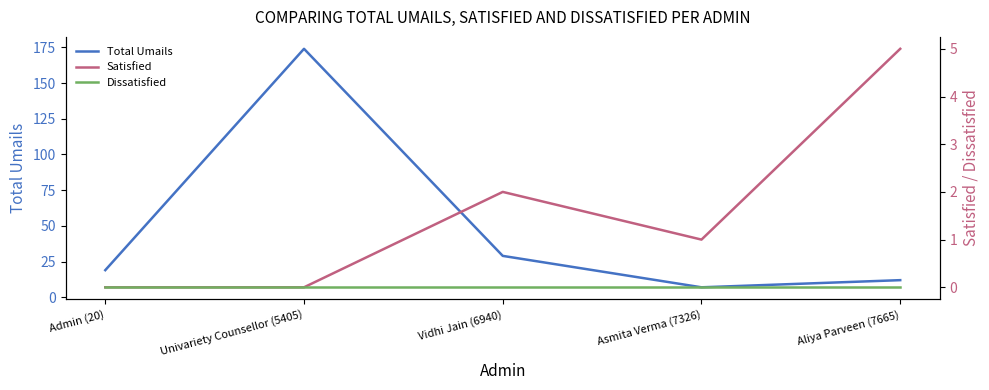

Which series has the largest range (max minus min)?

Total Umails